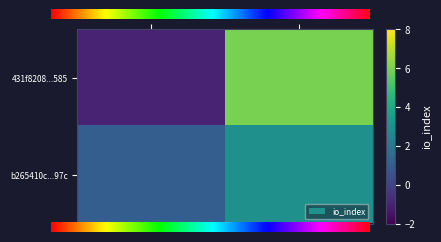

Reading left to right, list all the values displayed in this chart.

431f8208e25ac5e22d1fc478325b1e1af0e4585: 0=-1	1=6
b265410c3157b14ad87f425a76525139c18b97c: 0=1	1=3